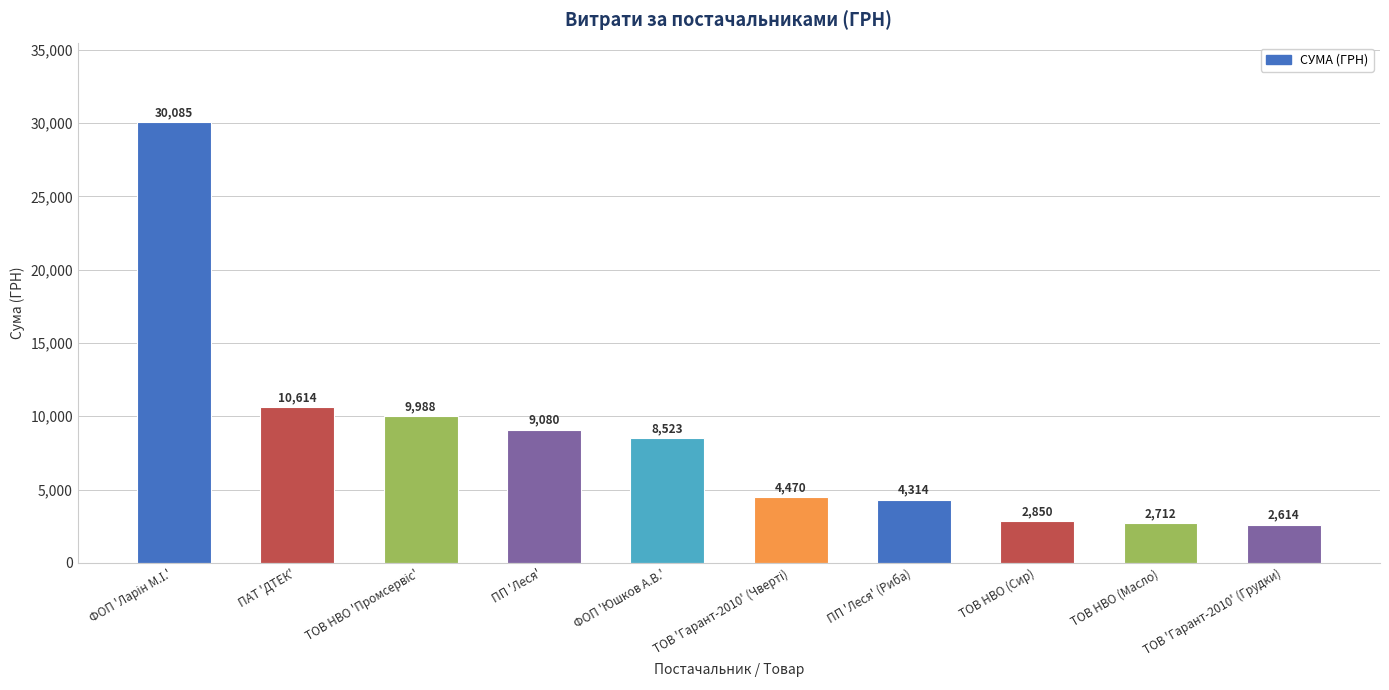

How many data points are above 8523?

5